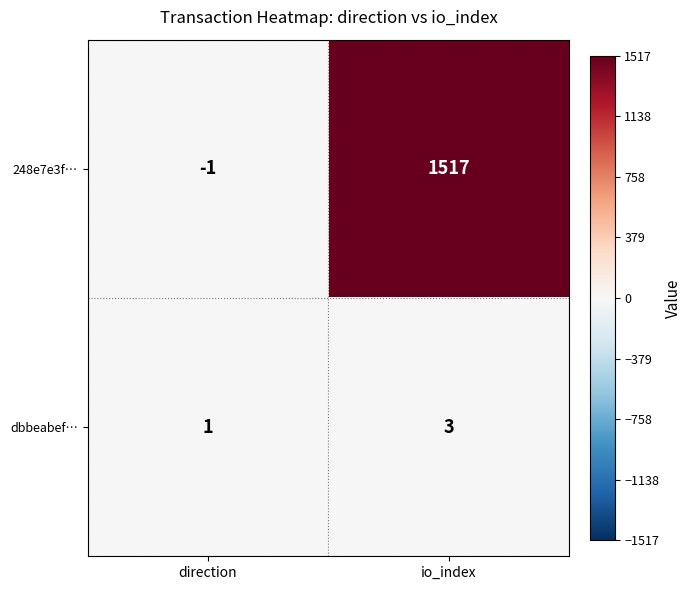

Which category has the lowest value across all series?

direction